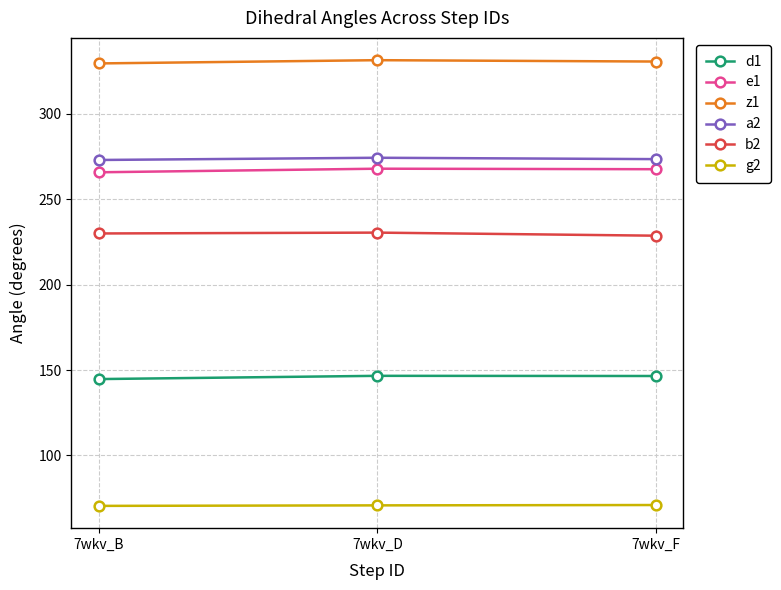

What is the difference between the z1 values at 7wkv_B and 7wkv_F?

1.1